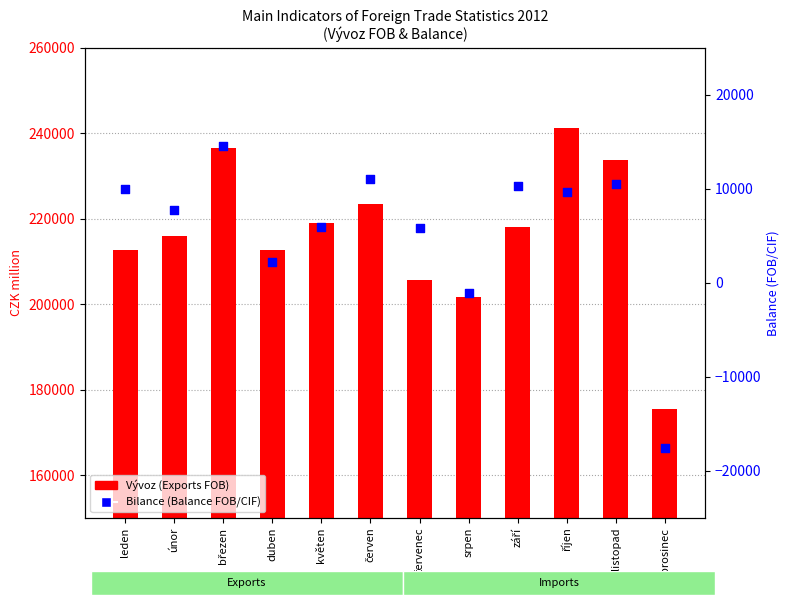

Which series has the largest total across all categories?

Vývoz (Exports FOB)